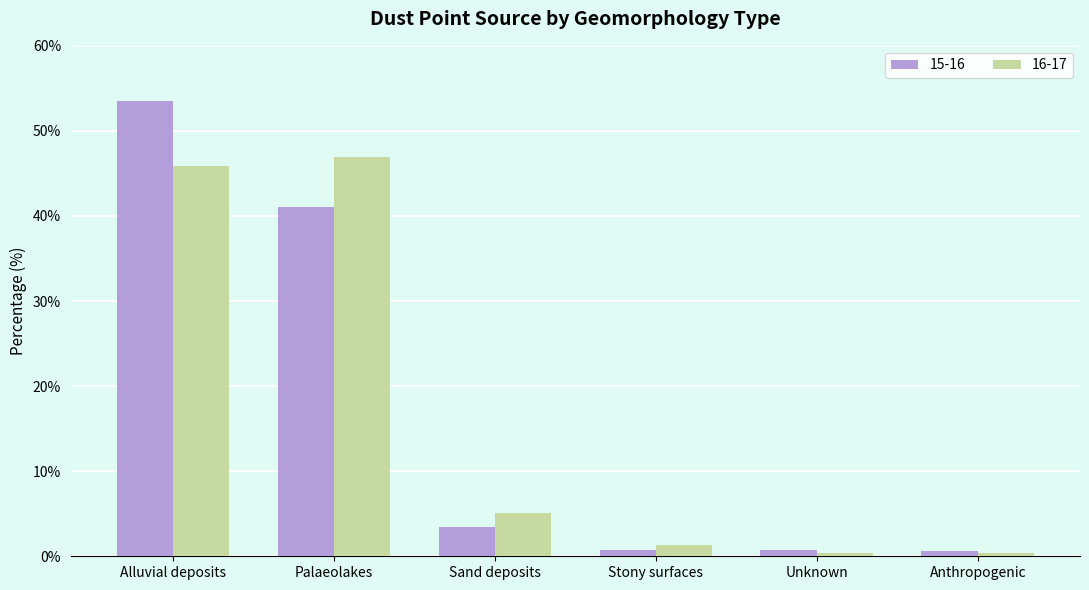

What is the maximum value shown in the chart?

53.5